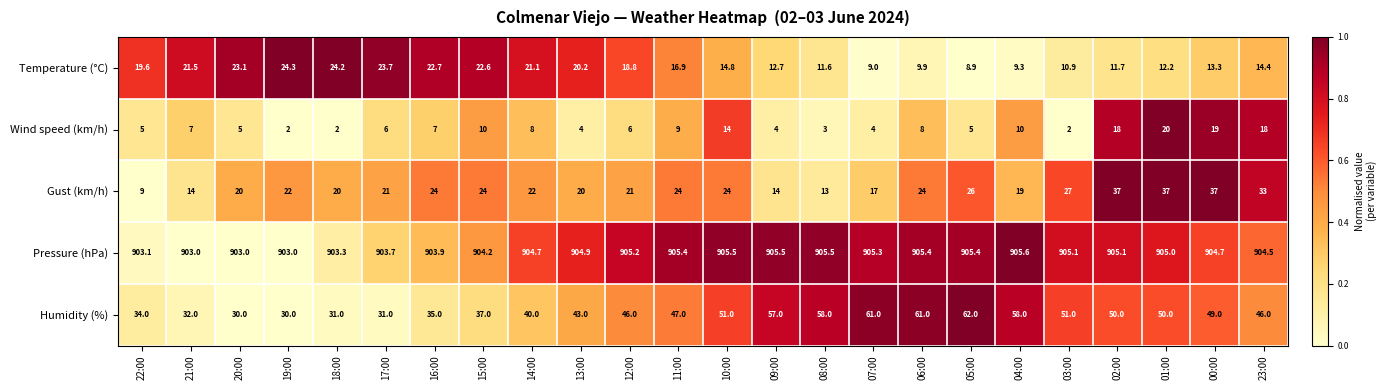

What is the average value of the Temperature (°C) series?

16.6